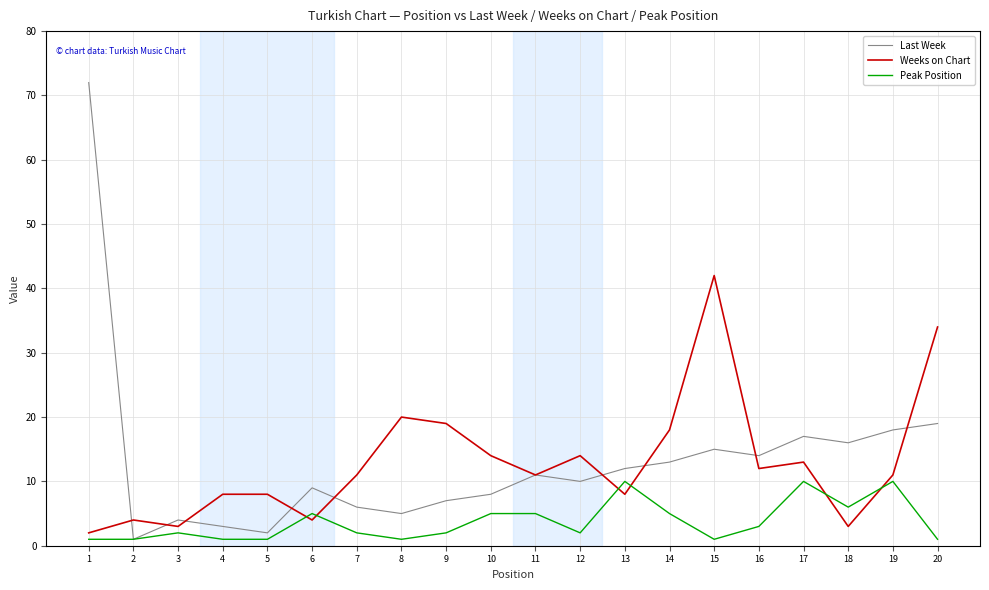

Which series has the widest spread of values?

Last Week